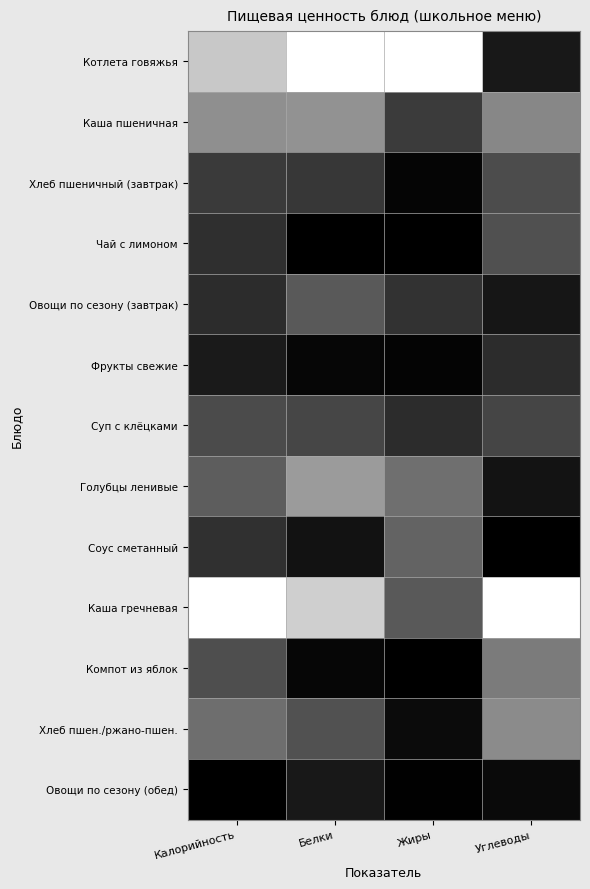

Between Белки and Жиры, which is larger?

Белки